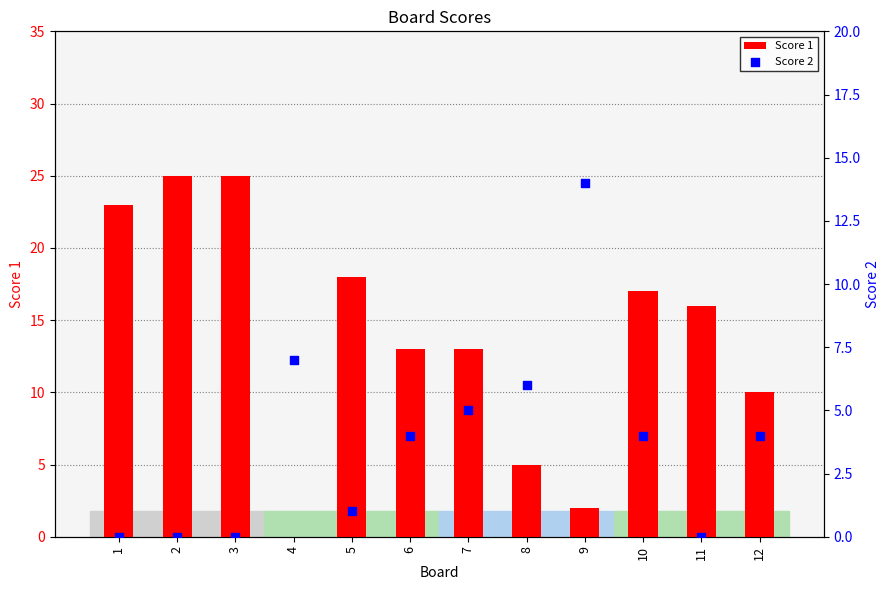

What are all the series names shown in the legend?

Score 1, Score 2